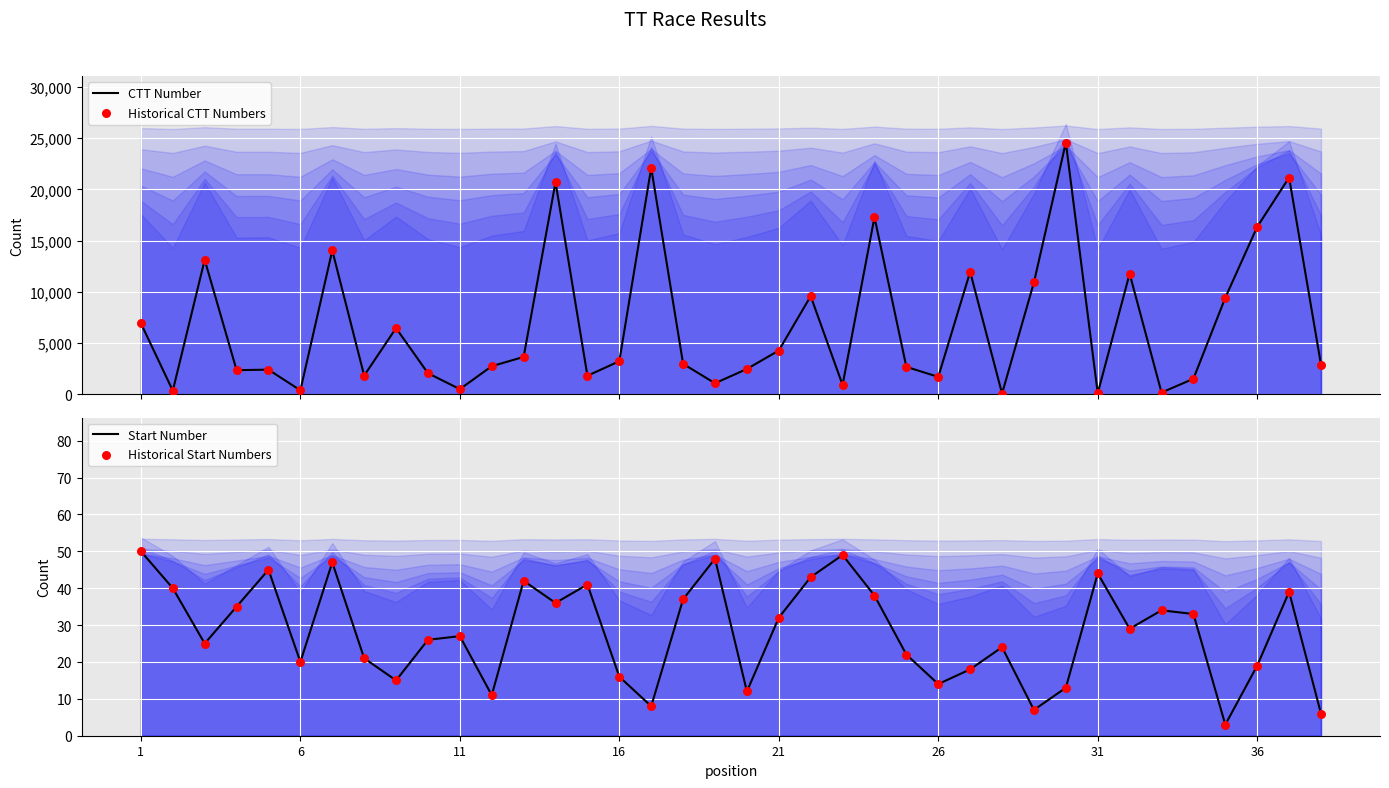

What is the maximum value for CTT Number?

24566